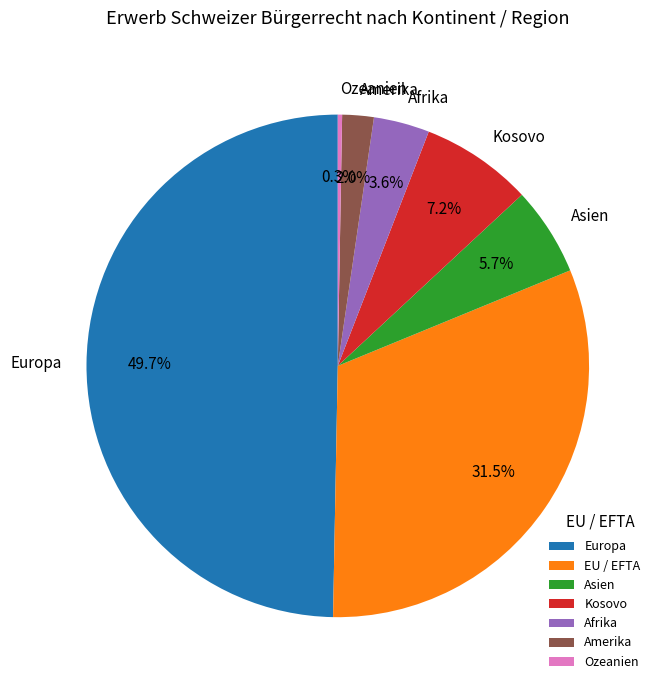

Does Kosovo account for over 50% of the chart?

No